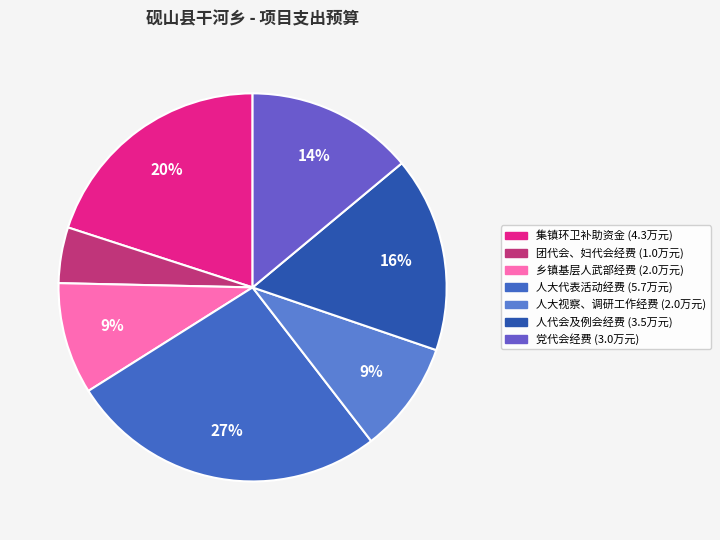

True or false: 人大代表活动经费 accounts for 27% of the total.

True